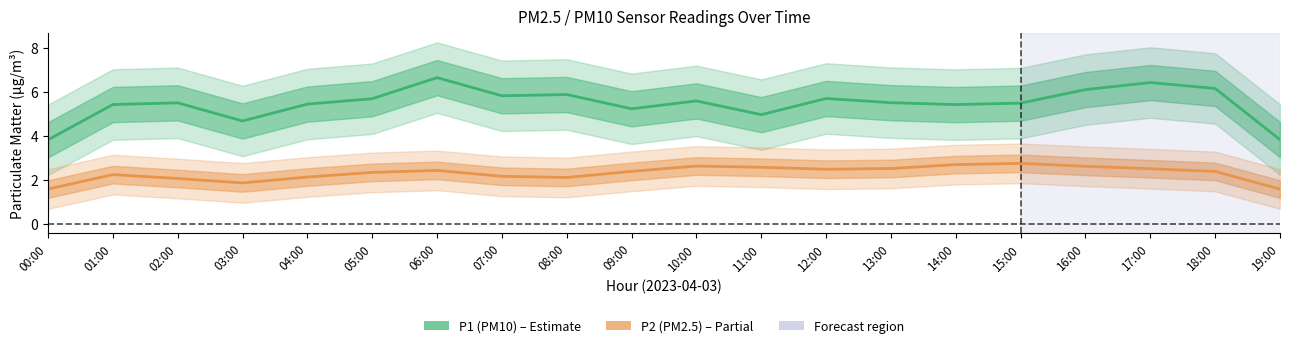

What is the label of the 2nd point from the right?

18:00